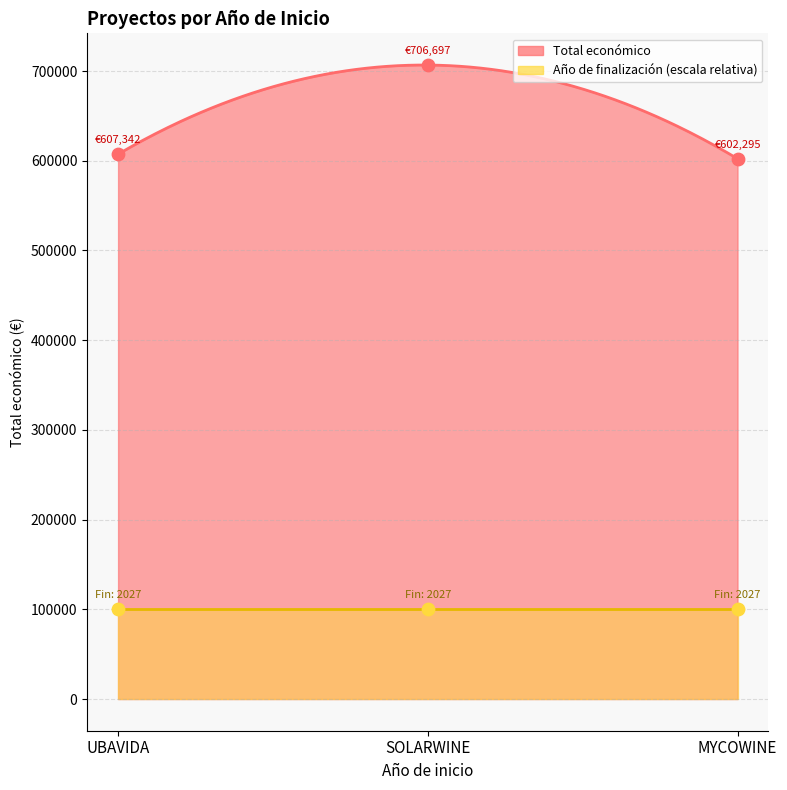

What is the ratio of the value at UBAVIDA to the value at SOLARWINE?

0.9